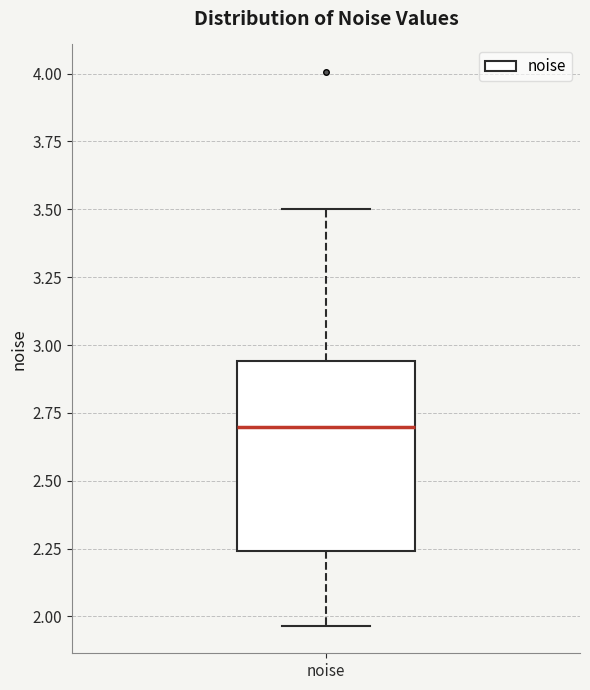

Transcribe this box plot: give where the median line is, the range the box spans, and where the two whiskers end, as read against the y-axis. The values are not printed on the chart, so give them approximately, as read against the axis.

median 2.70, box 2.25 to 2.95, whiskers 1.95 to 3.50